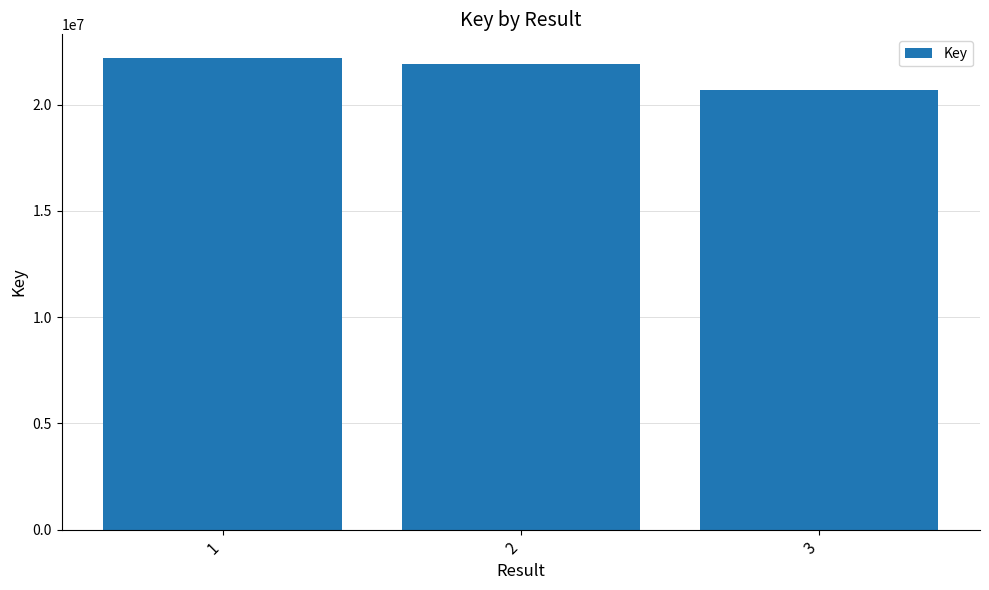

Reading left to right, list all the values displayed in this chart.

1=22203270	2=21909079	3=20713833